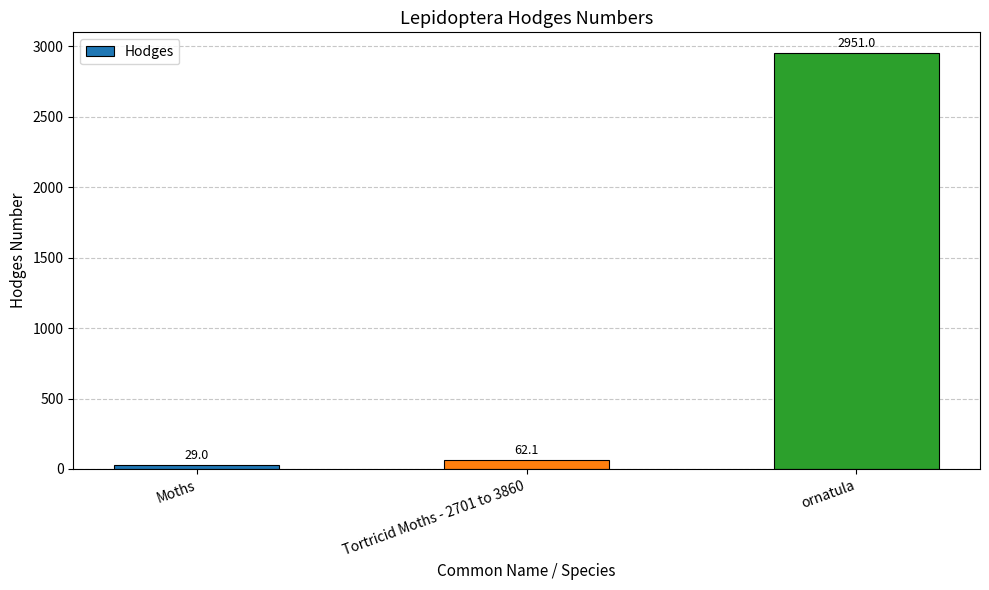

Rank the categories by value from lowest to highest.

Moths, Tortricid Moths - 2701 to 3860, ornatula